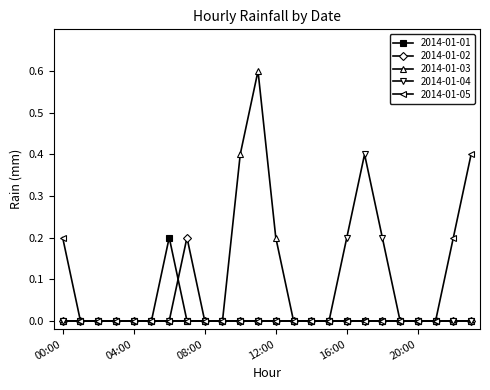

What are all the series names shown in the legend?

2014-01-01, 2014-01-02, 2014-01-03, 2014-01-04, 2014-01-05